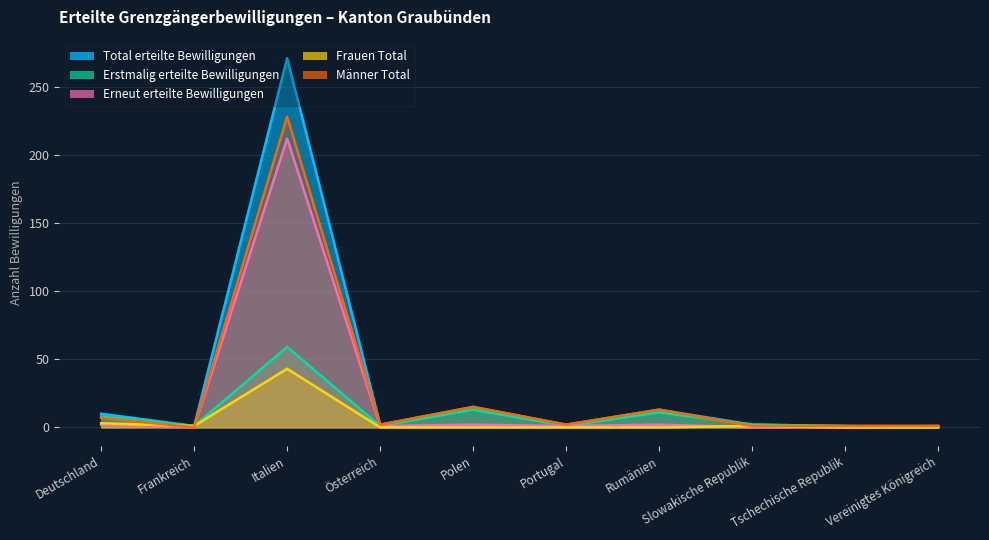

Does the chart have visible grid lines?

Yes